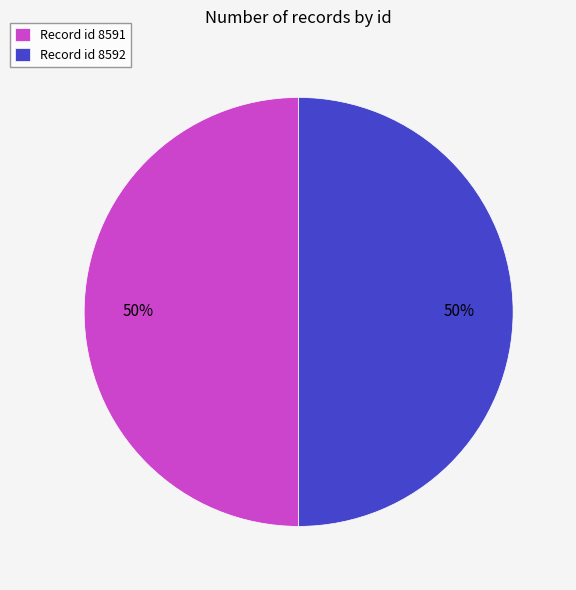

Is the sum of Record id 8591 and Record id 8592 greater than half?

Yes